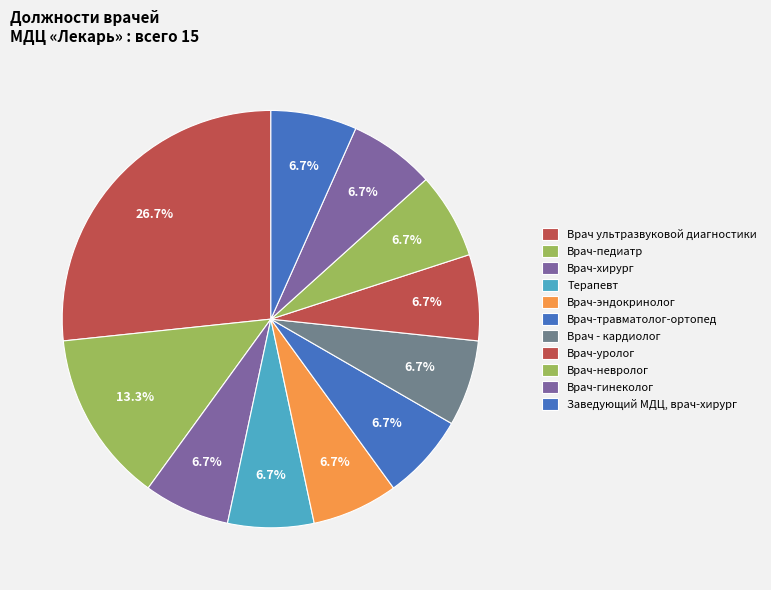

Combined, do Заведующий МДЦ, врач-хирург and Врач-уролог account for over 50%?

No